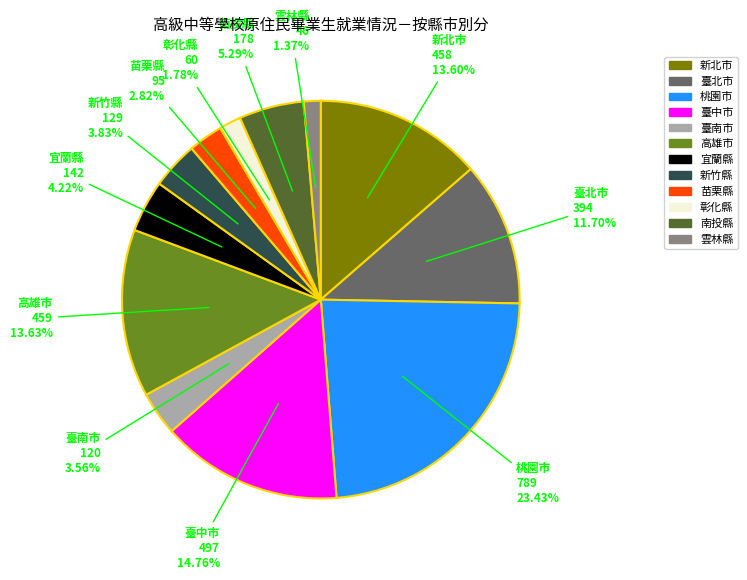

Between 南投縣 and 臺南市, which is larger?

南投縣